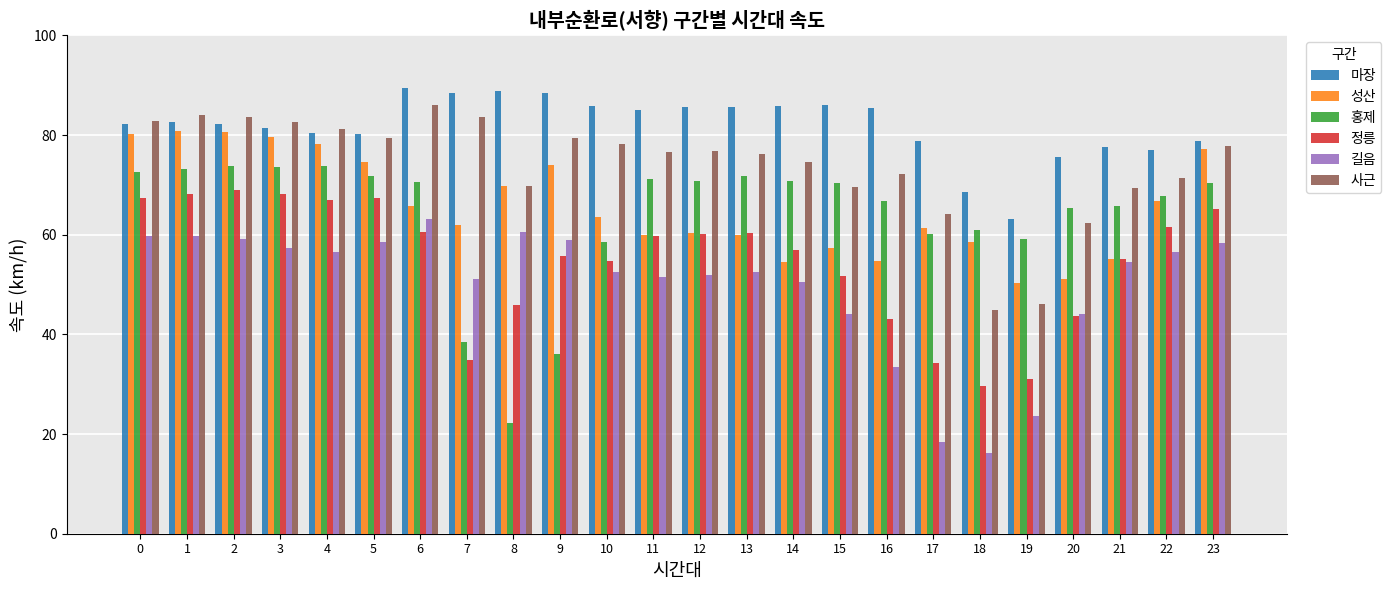

Which series has the largest total across all categories?

마장